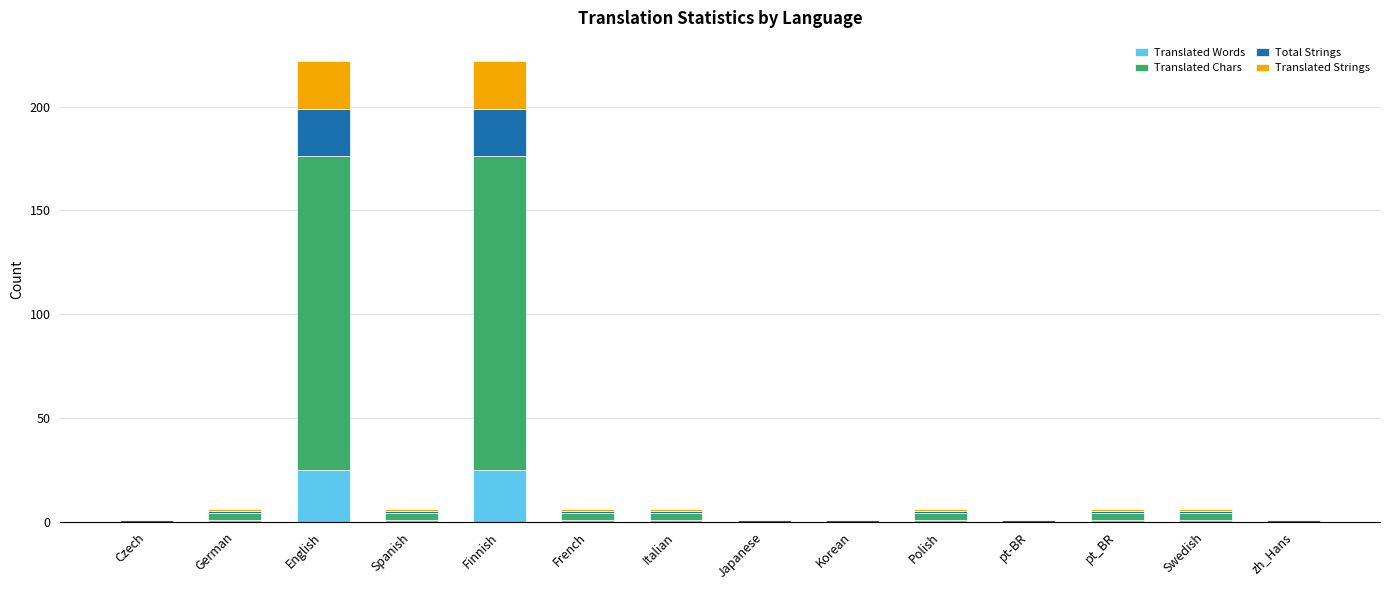

True or false: Translated Words has a value of 25 at English.

True